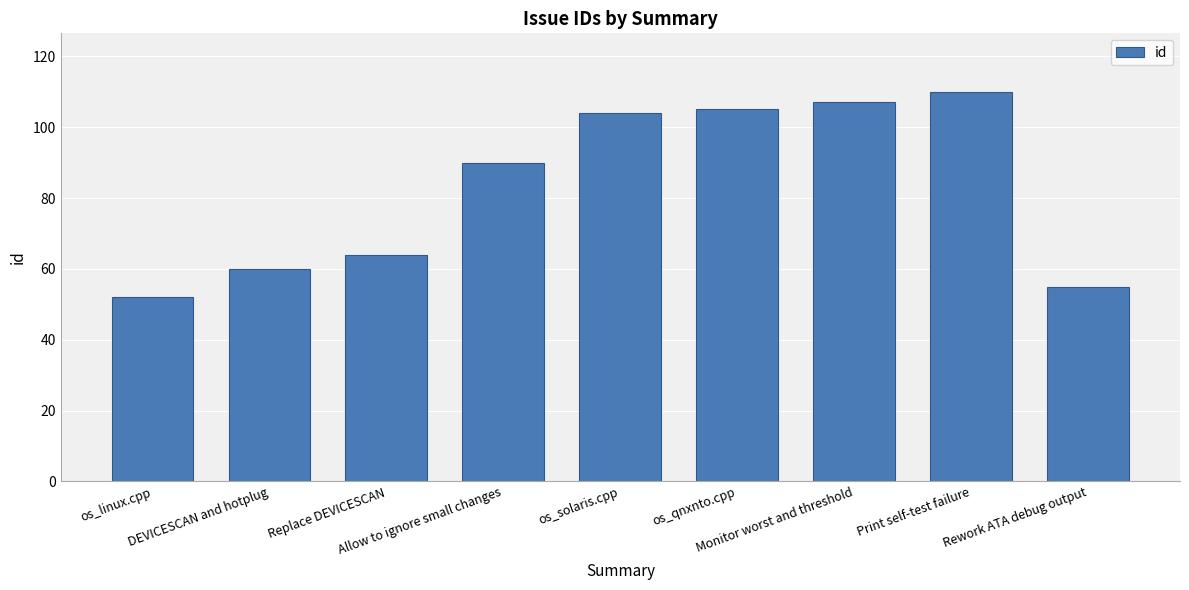

Between Replace DEVICESCAN and Rework ATA debug output, which is larger?

Replace DEVICESCAN